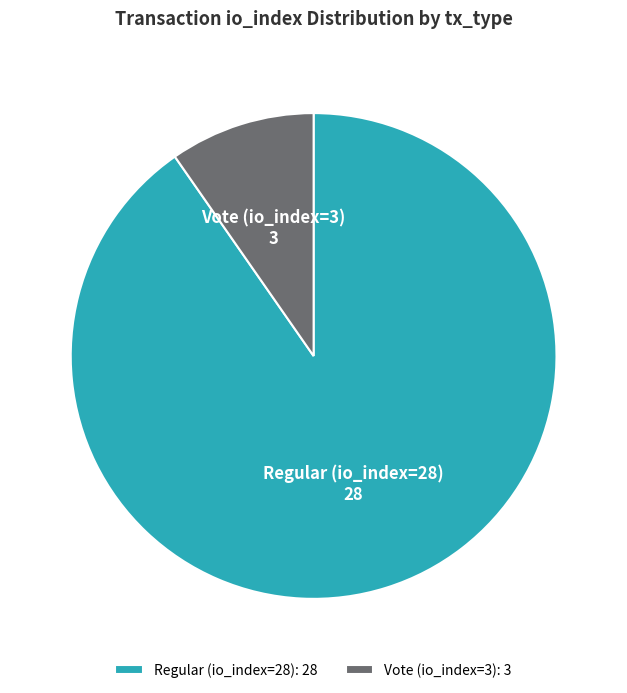

Is it true that Regular (io_index=28) is 99% of the pie?

False